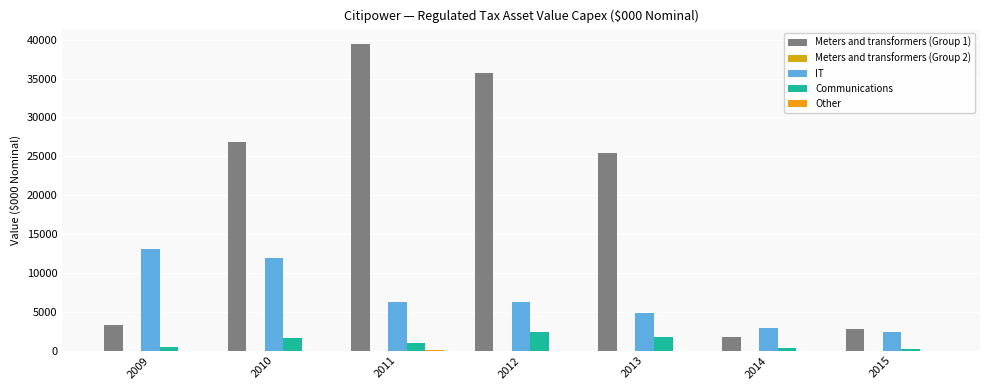

Count the number of data series in this chart.

4